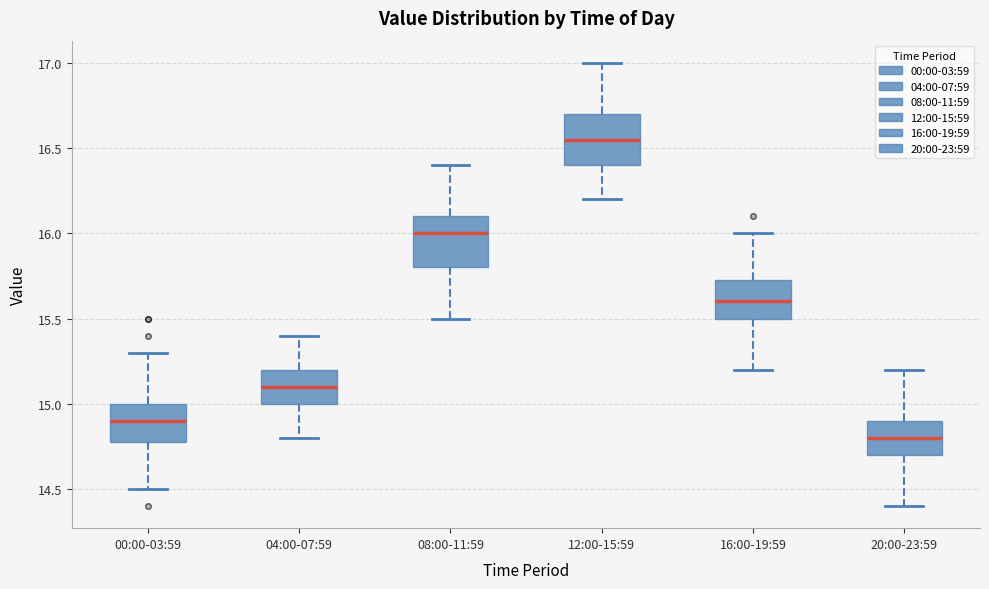

Reading left to right, read every box against the y-axis: the position of its median line, the range the box covers, and the ends of its whiskers. The values are not printed on the chart, so give them approximately, as read against the axis.

00:00-03:59: median 14.90, box 14.80 to 15.00, whiskers 14.50 to 15.30
04:00-07:59: median 15.10, box 15.00 to 15.20, whiskers 14.80 to 15.40
08:00-11:59: median 16.00, box 15.80 to 16.10, whiskers 15.50 to 16.40
12:00-15:59: median 16.55, box 16.40 to 16.70, whiskers 16.20 to 17.00
16:00-19:59: median 15.60, box 15.50 to 15.75, whiskers 15.20 to 16.00
20:00-23:59: median 14.80, box 14.70 to 14.90, whiskers 14.40 to 15.20